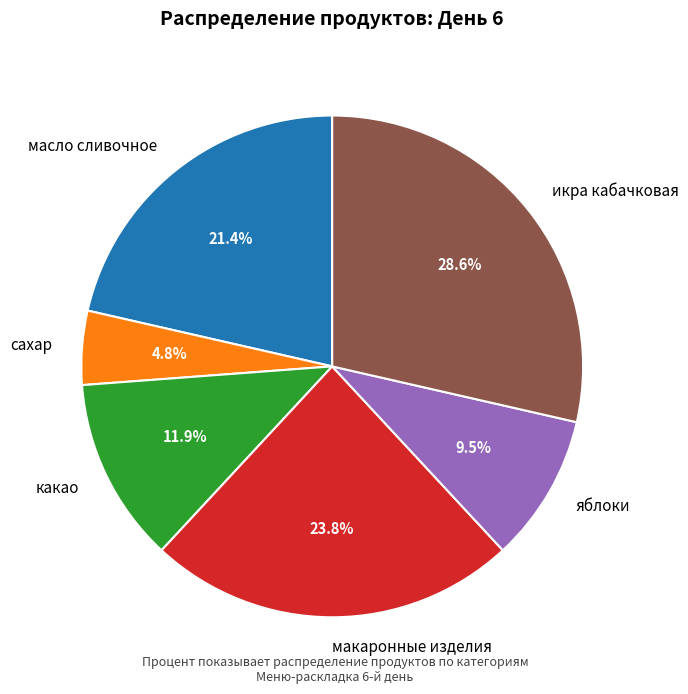

How many segments does this pie chart have?

6